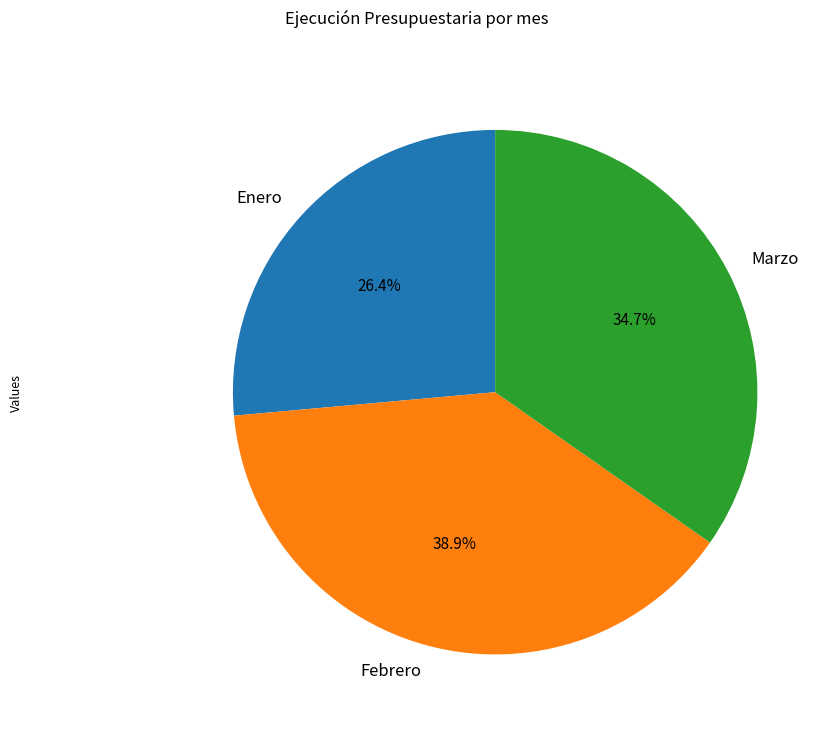

Approximately how many times larger is the value at Marzo compared to Febrero?

0.9